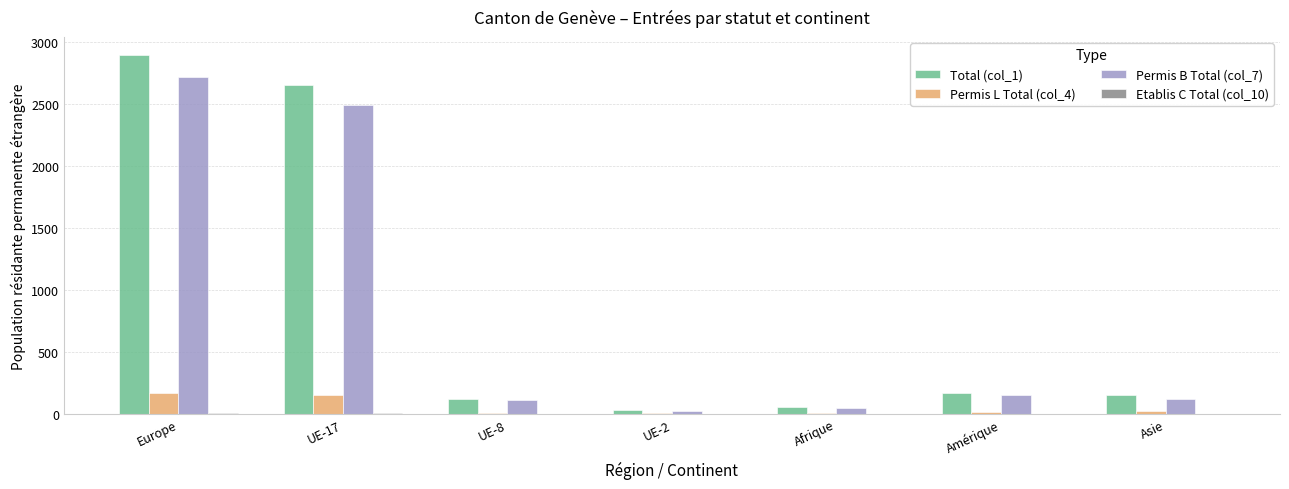

At which category is the sum across all series the highest?

Europe